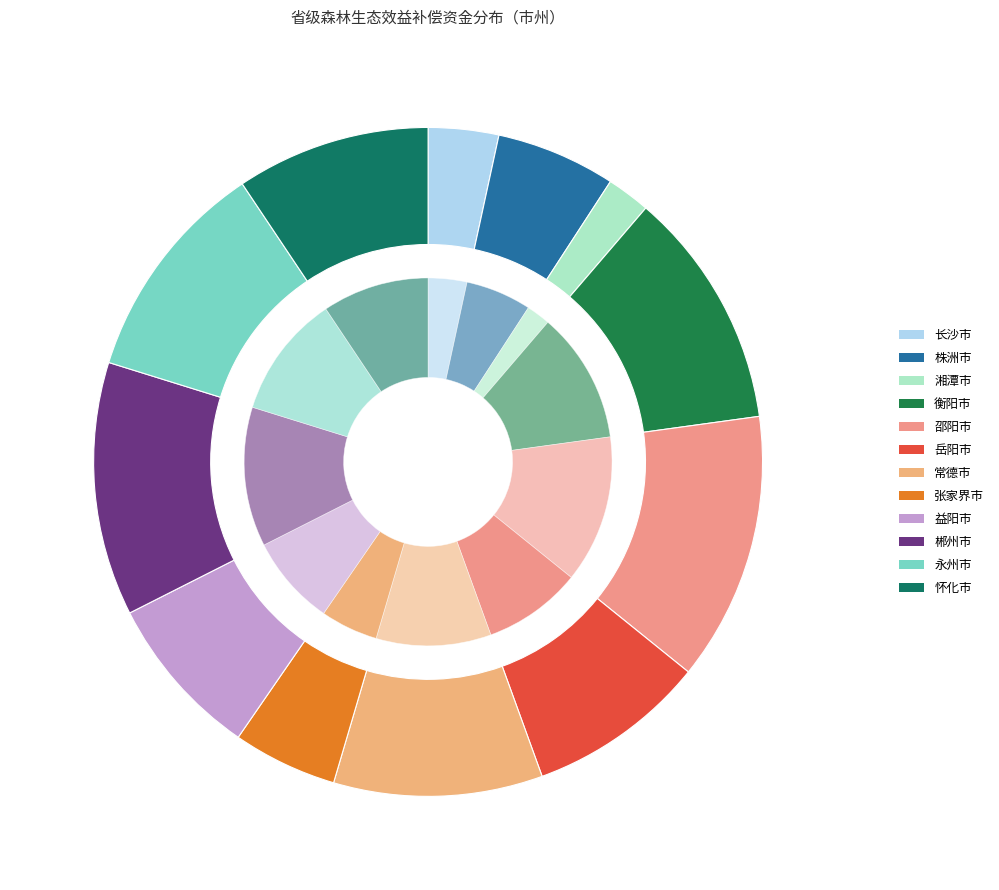

To the nearest percent, what is the difference between the largest and smallest slice percentages?

11%